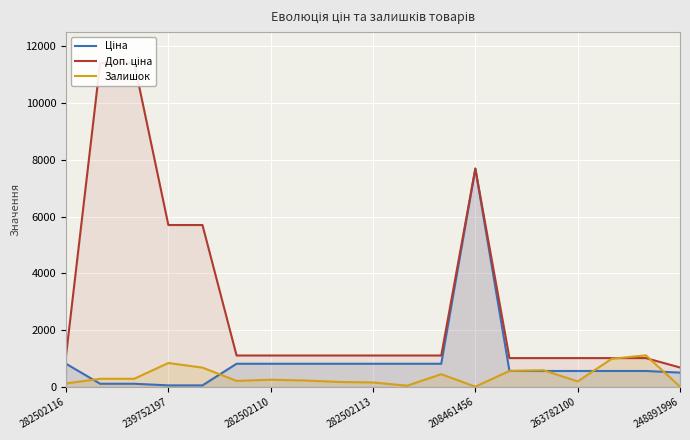

How many intersections are there between Ціна and Залишок?

6